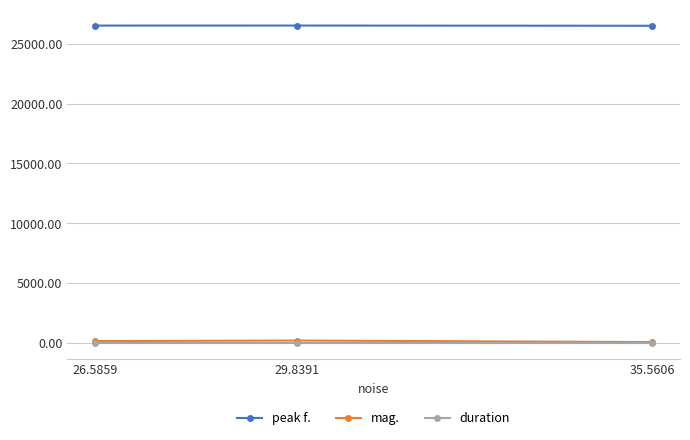

At how many categories does at least one series exceed 16369?

3